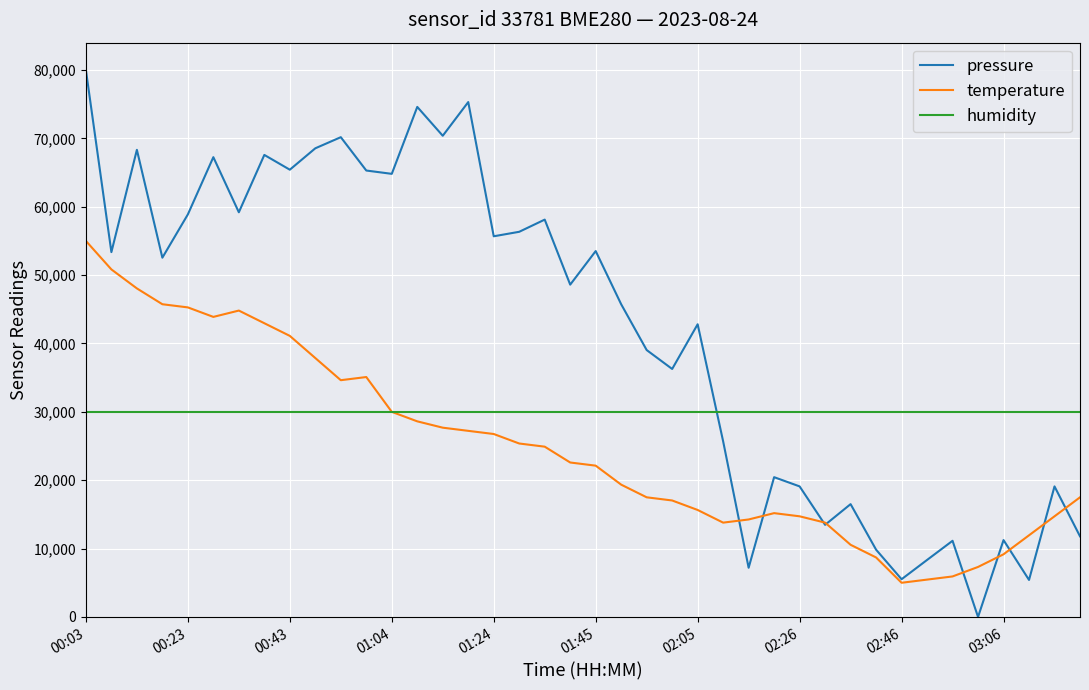

Which series has the widest spread of values?

pressure